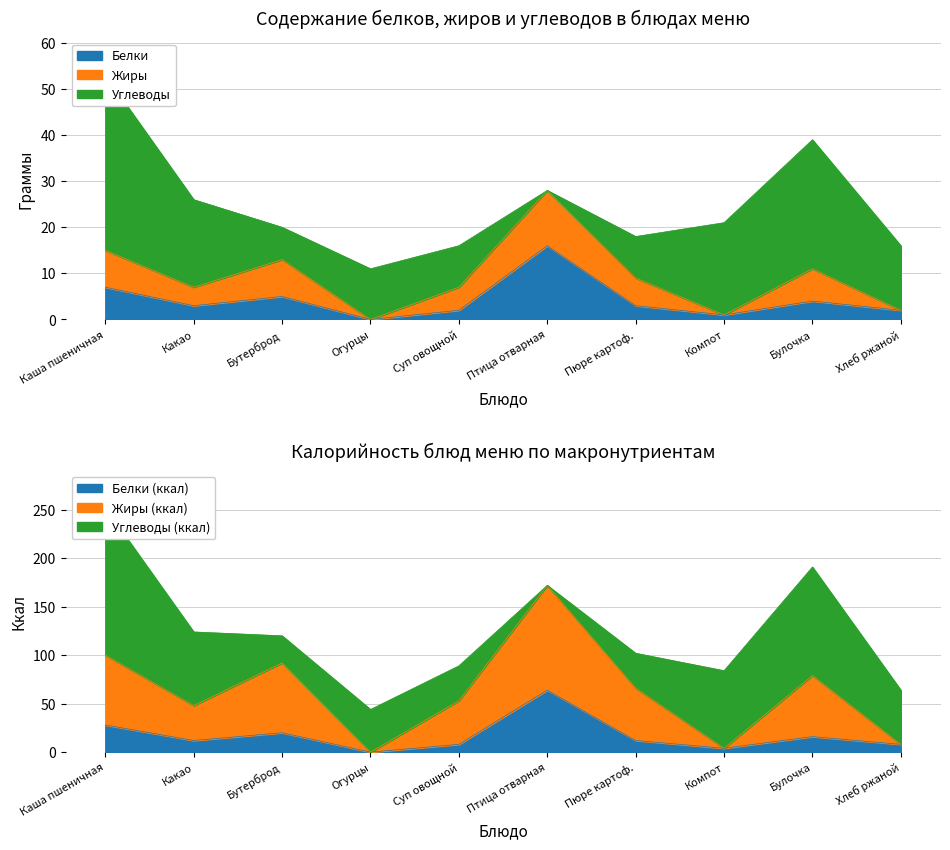

True or false: Белки has a value of 2 at Бутерброд.

False